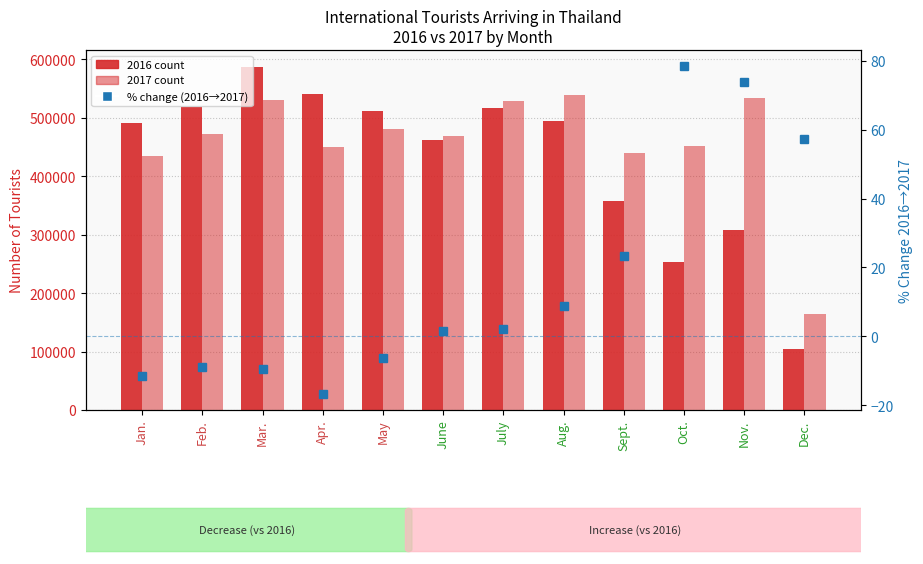

What is the change in value from Apr. to May?

+10.5